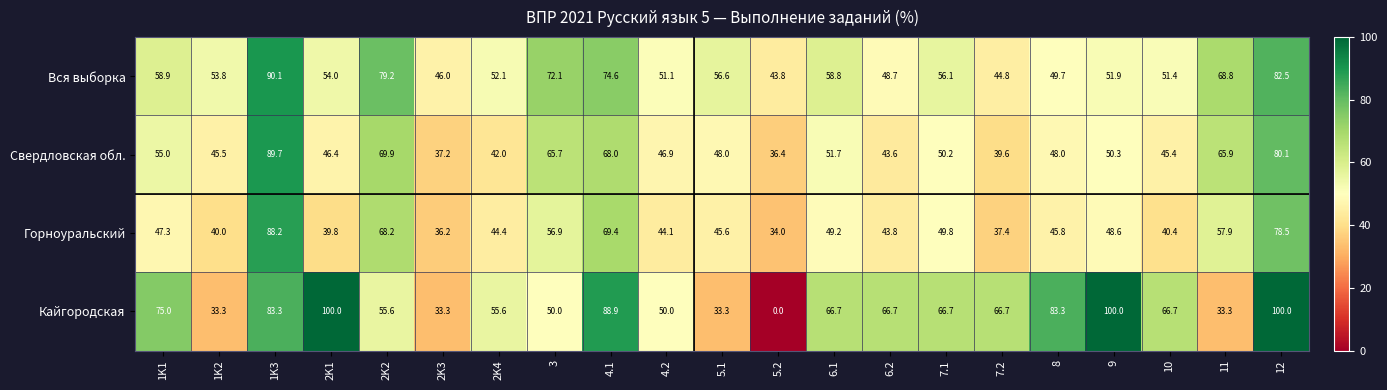

How many data points in Горноуральский are less than 45?

9